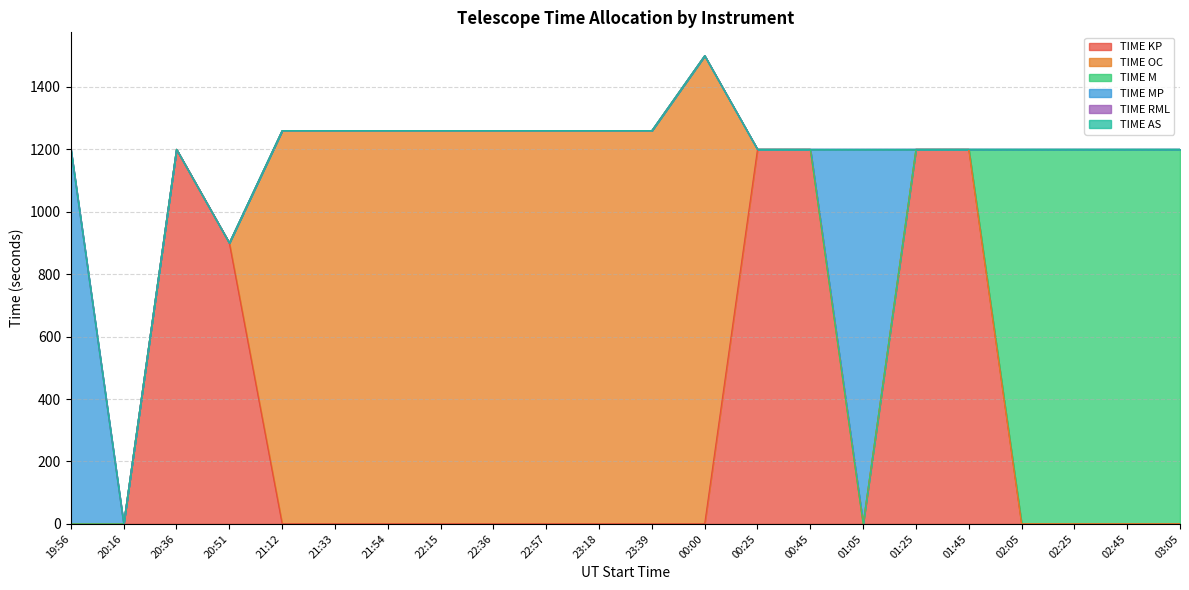

What position from the left is 01:45?

18